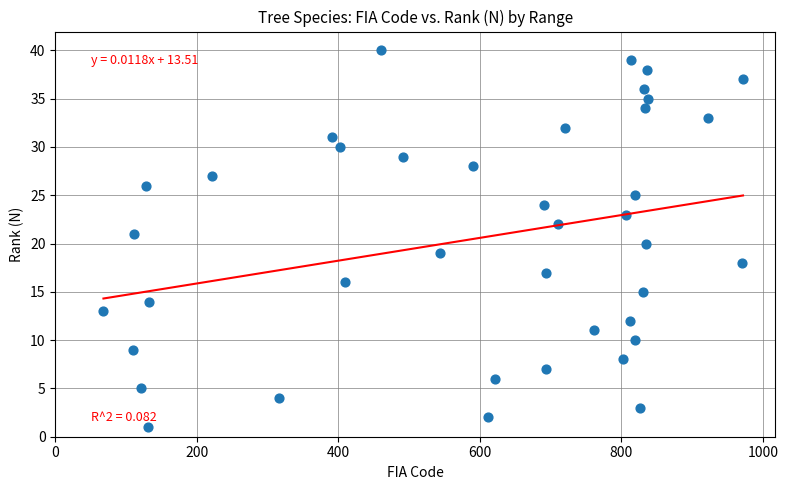

What is the range of X values (max minus min)?

904